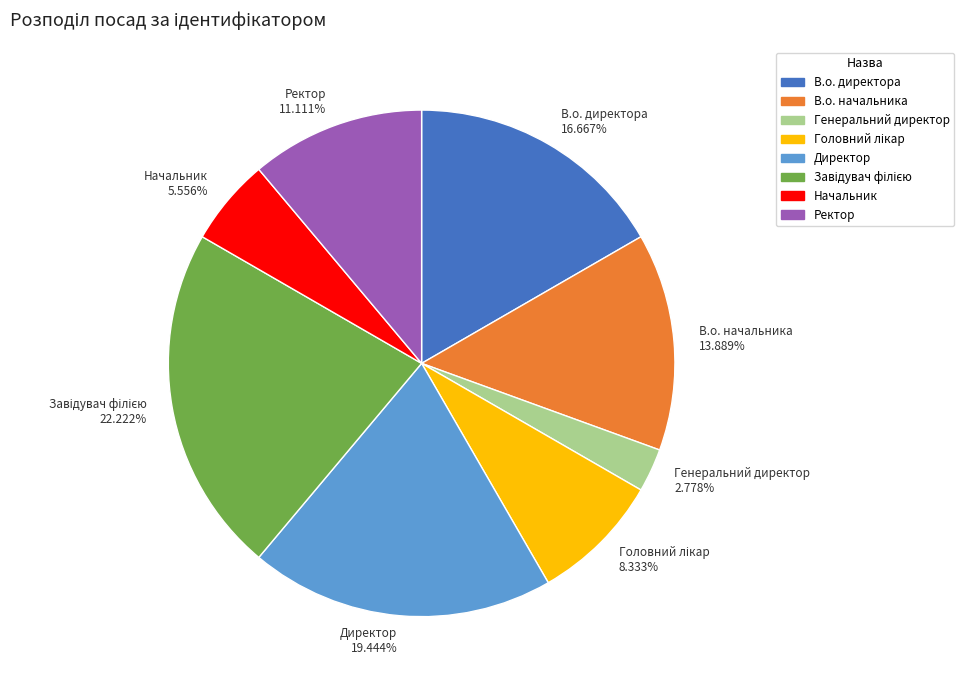

Which has a higher value, Генеральний директор 2.778% or В.о. начальника 13.889%?

В.о. начальника 13.889%